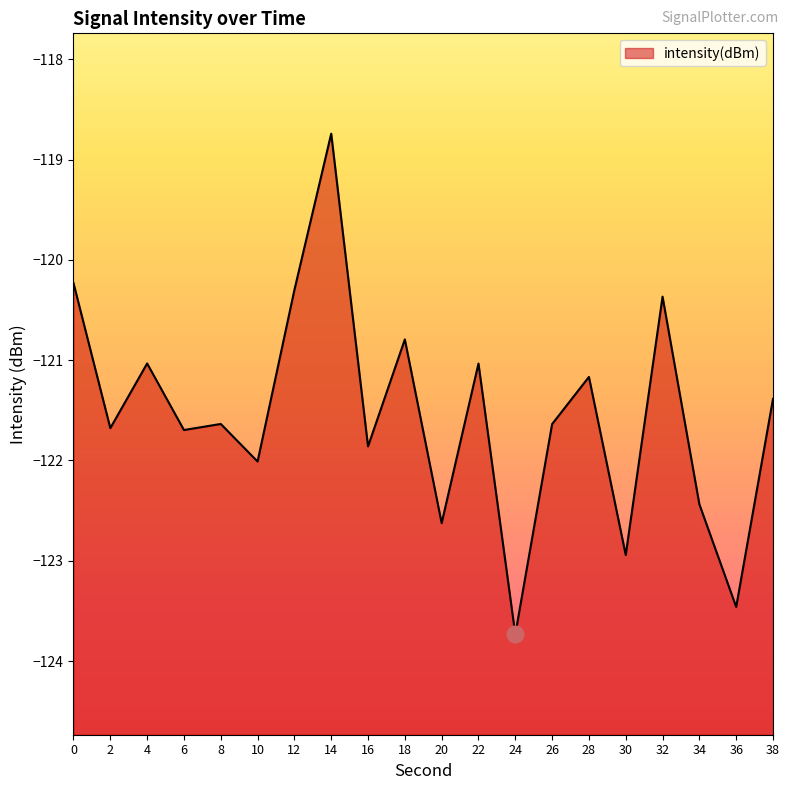

How many lines are shown in the chart?

1